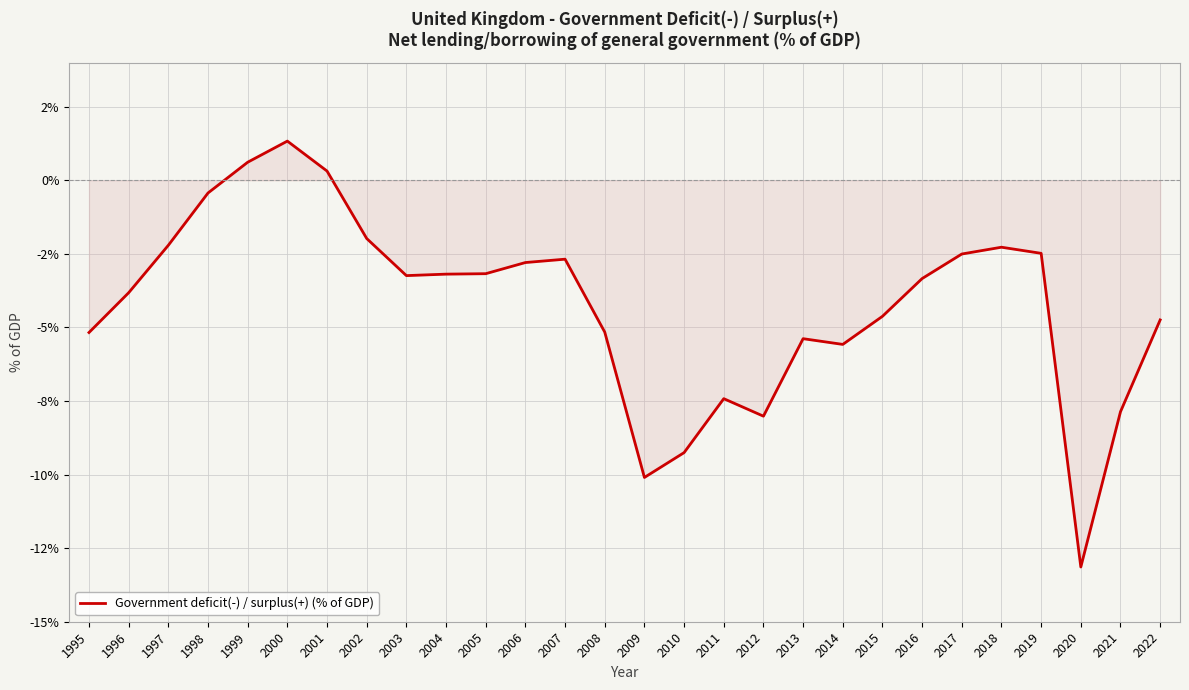

Does the chart have visible grid lines?

Yes